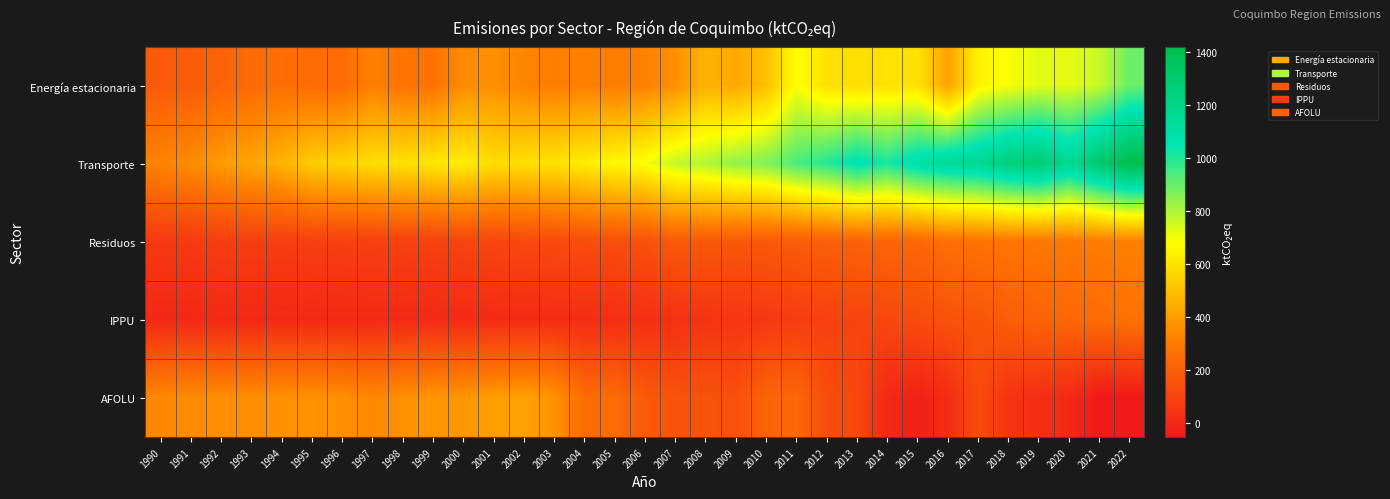

What is the minimum value shown in the chart?

-54.9